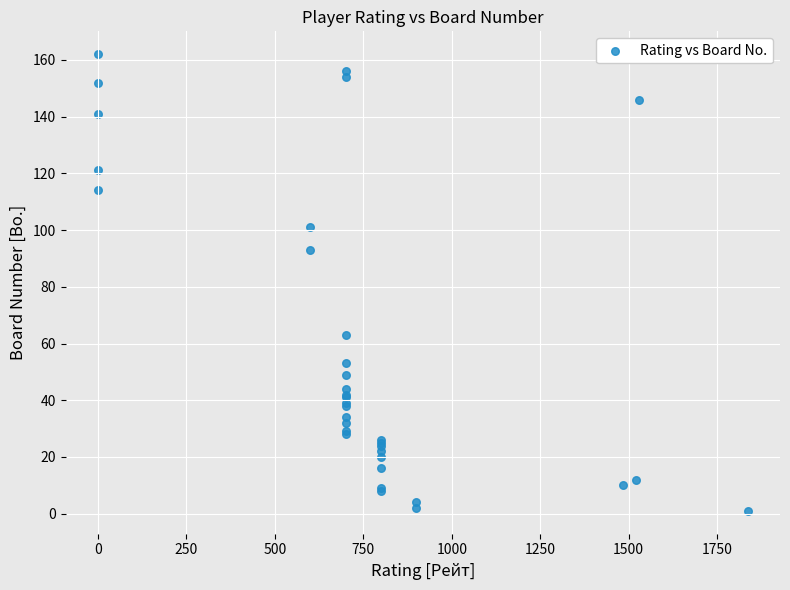

What Y value in the scatter plot is closest to 81?

93